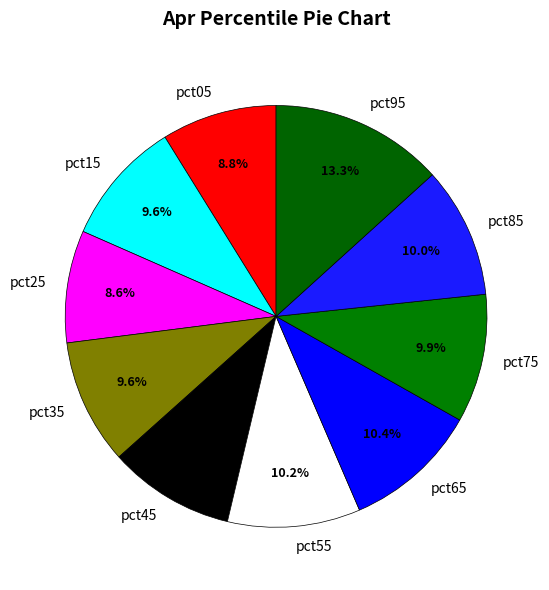

Between pct15 and pct25, which is larger?

pct15